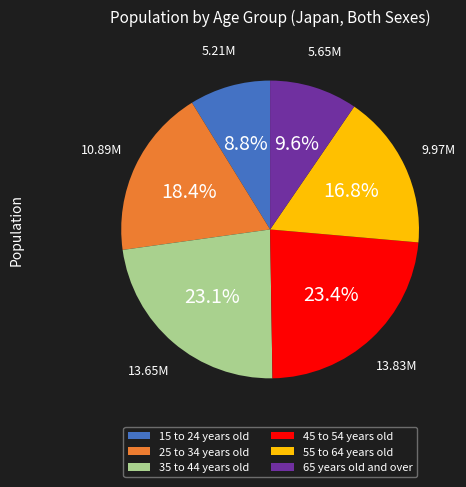

To the nearest percent, what is the combined percentage of 15 to 24 years old and 55 to 64 years old?

26%